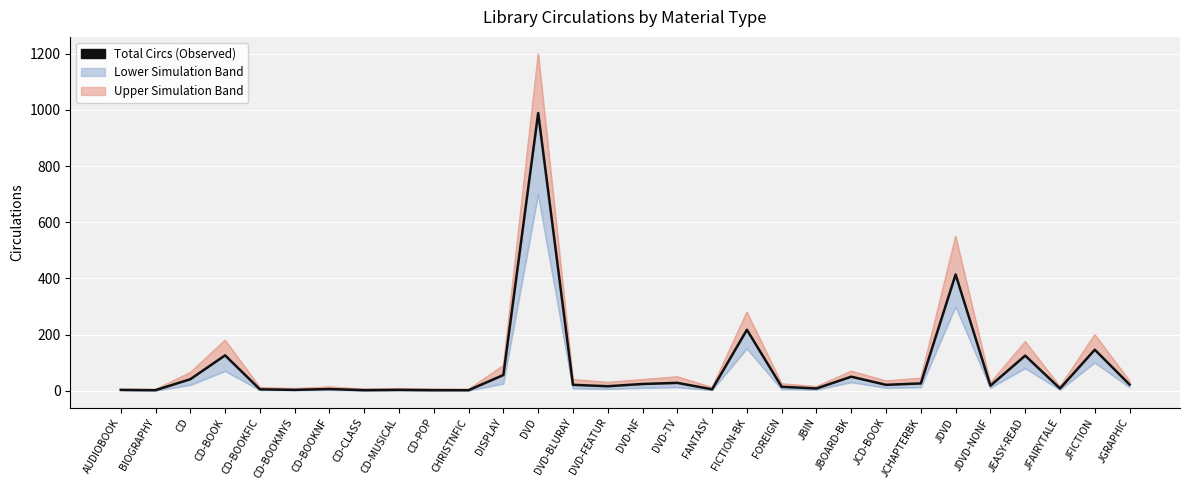

Reading left to right, list all the values displayed in this chart.

Total Circs (Observed): 3	2	41	126	5	3	6	2	3	2	2	56	989	21	16	24	28	5	217	14	8	50	21	26	414	18	125	8	146	22
Upper Bound: 5	5	65	180	12	8	14	6	8	6	5	90	1200	40	30	40	50	12	280	25	15	70	35	45	550	28	175	15	200	35
Lower Bound: 1	0	20	70	2	1	2	0	1	0	0	25	700	8	6	10	12	2	150	5	3	30	10	12	300	10	80	3	100	12